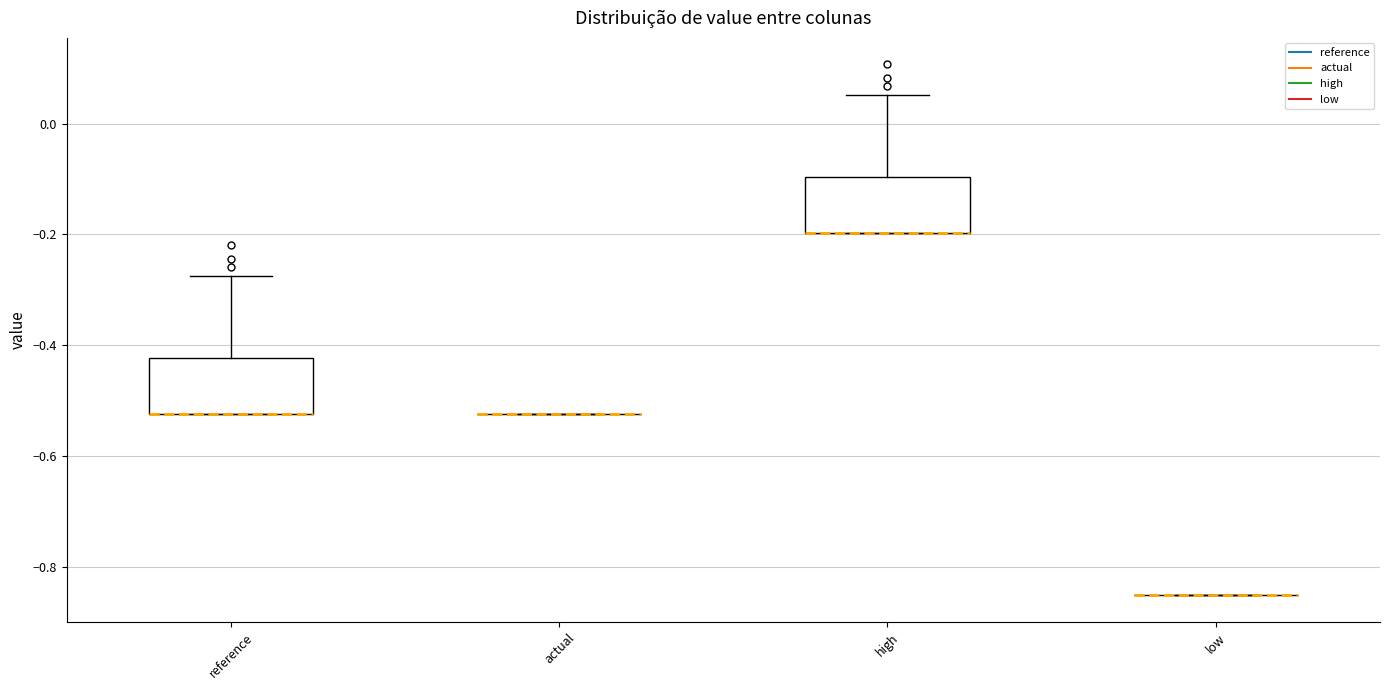

Reading left to right, transcribe this box plot: for each box, give where its median line is, the range the box spans, and where its two whiskers end, as read against the y-axis. The values are not printed on the chart, so give them approximately, as read against the axis.

reference: median -0.52 (drawn on the box's lower edge), box -0.52 to -0.42, whiskers -0.52 to -0.28
actual: box collapsed to a line at -0.52, whiskers -0.52 to -0.52
high: median -0.20 (drawn on the box's lower edge), box -0.20 to -0.10, whiskers -0.20 to 0.06
low: box collapsed to a line at -0.86, whiskers -0.86 to -0.86